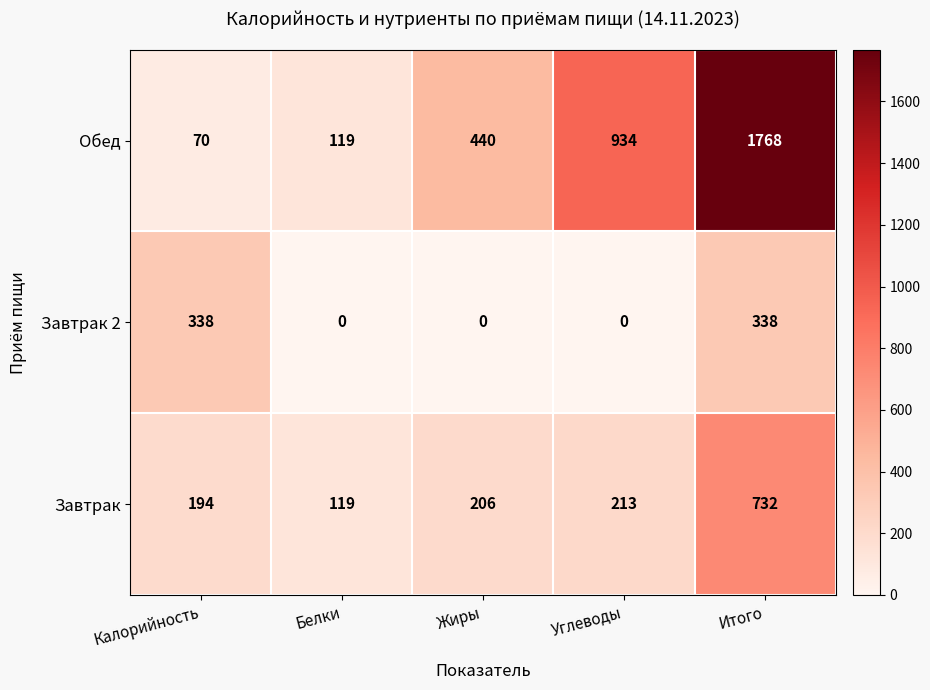

Reading right to left, what are all the values shown in this chart?

Обед: Итого=1768	Углеводы=934	Жиры=440	Белки=119	Калорийность=70
Завтрак 2: Итого=338	Углеводы=0	Жиры=0	Белки=0	Калорийность=338
Завтрак: Итого=732	Углеводы=213	Жиры=206	Белки=119	Калорийность=194